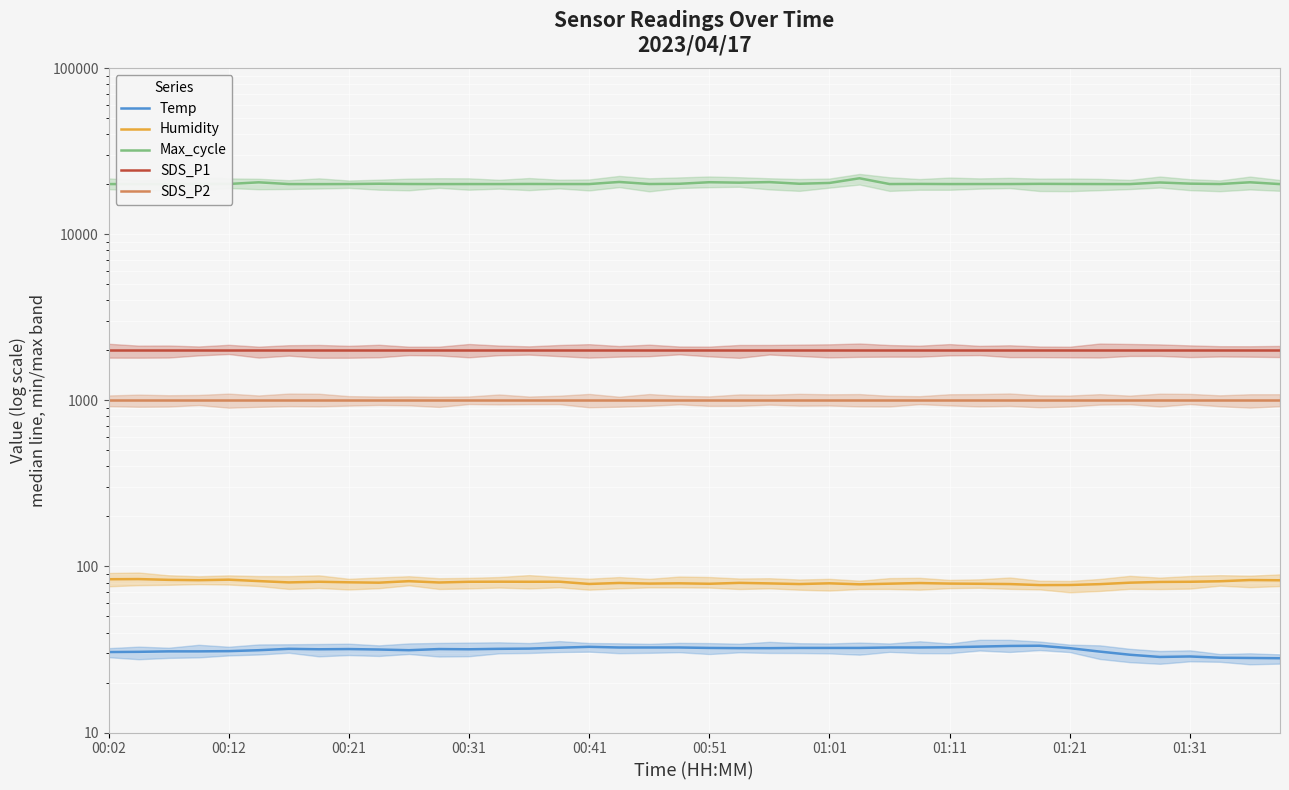

What is the maximum value shown in the chart?

21705.0